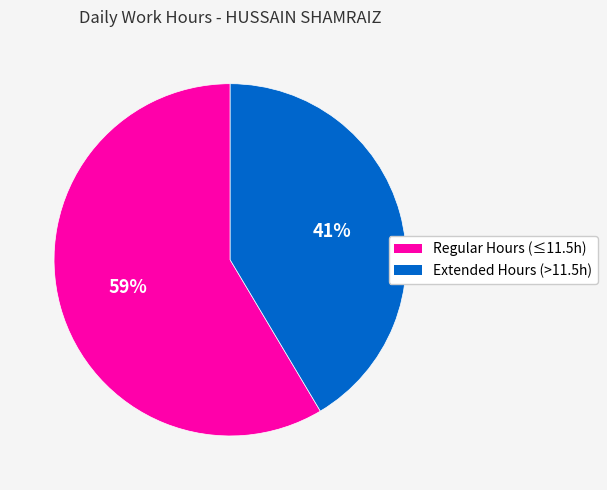

To the nearest percent, what portion does Extended Hours (>11.5h) represent?

41%